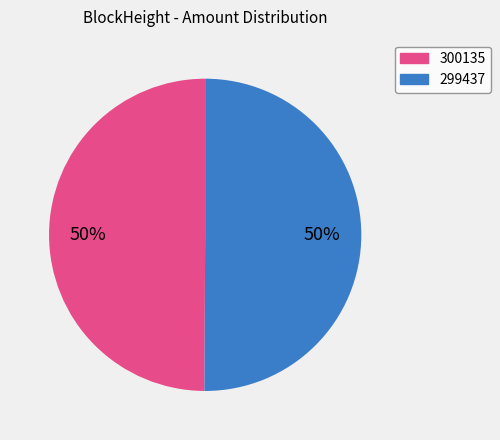

Combined, do 299437 and 300135 account for over 50%?

Yes